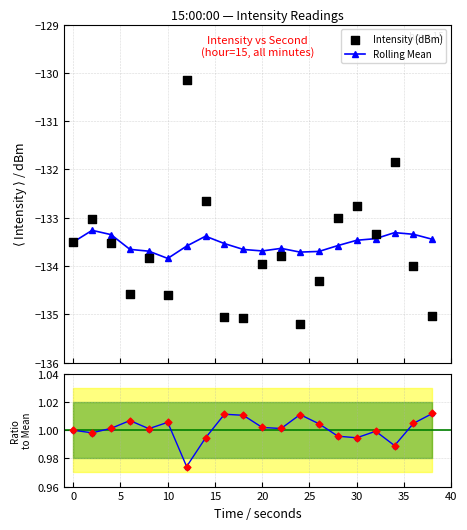

Which series has the largest total across all categories?

Ratio to Mean